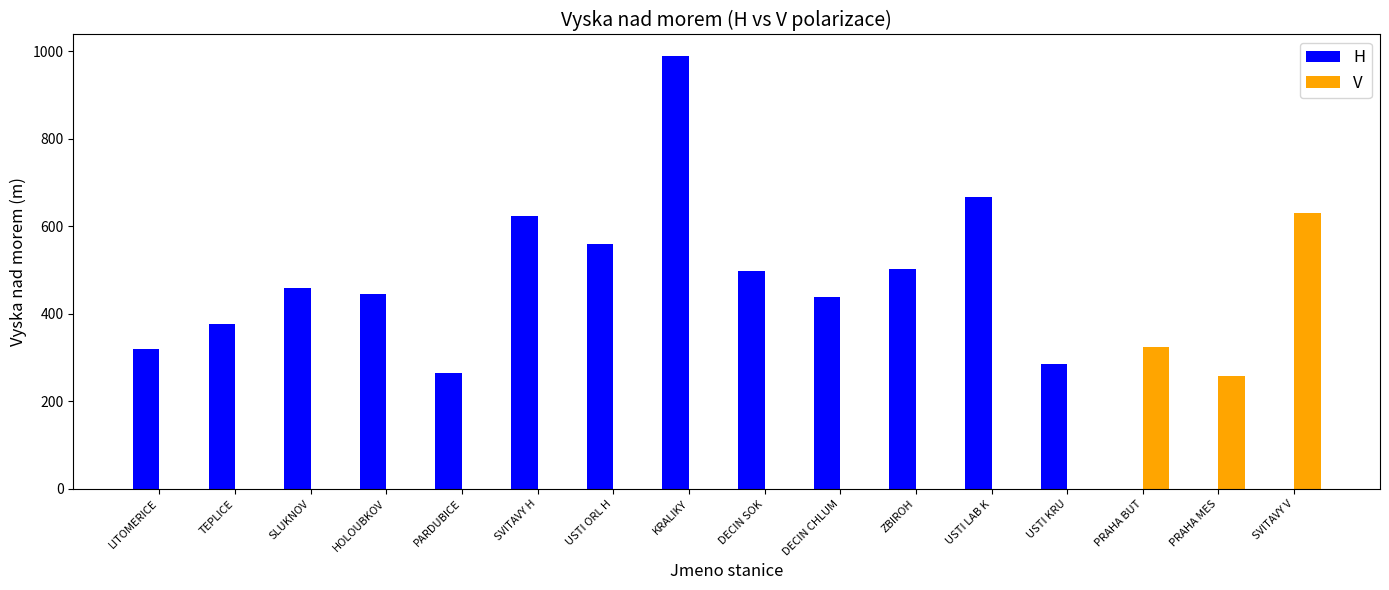

Which category has the highest value across all series?

KRALIKY